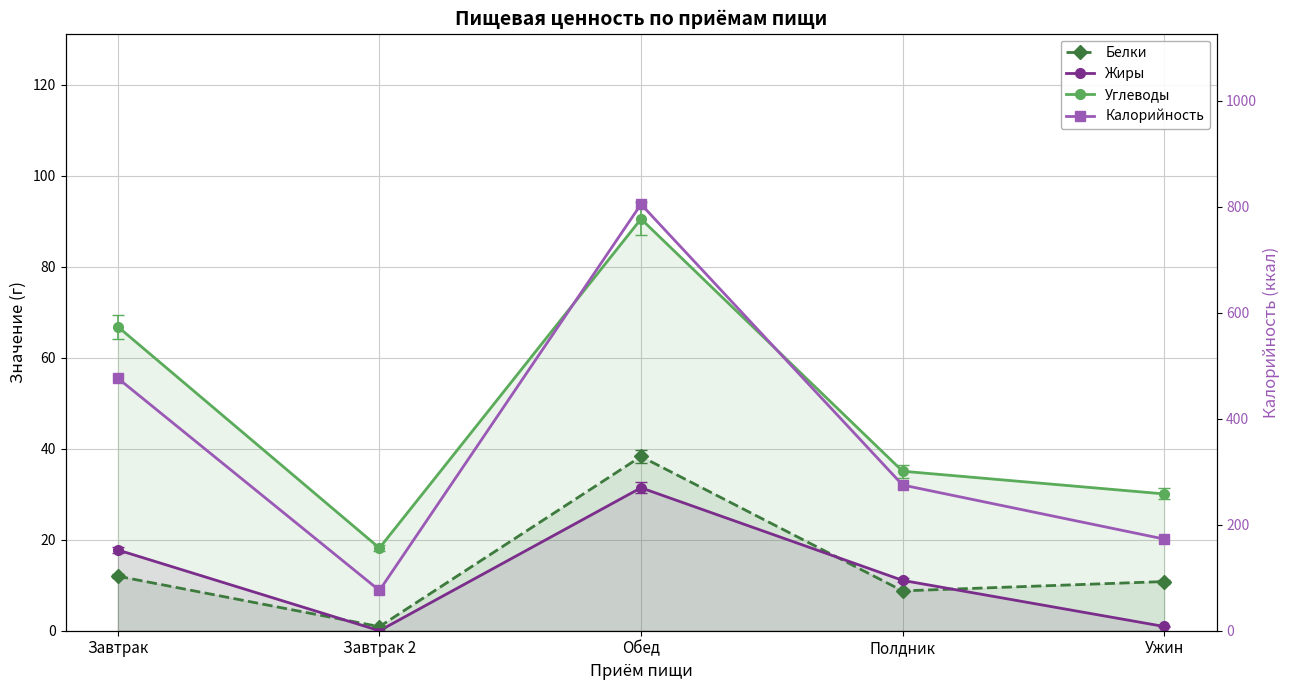

What is the label of the 1st point from the left?

Завтрак